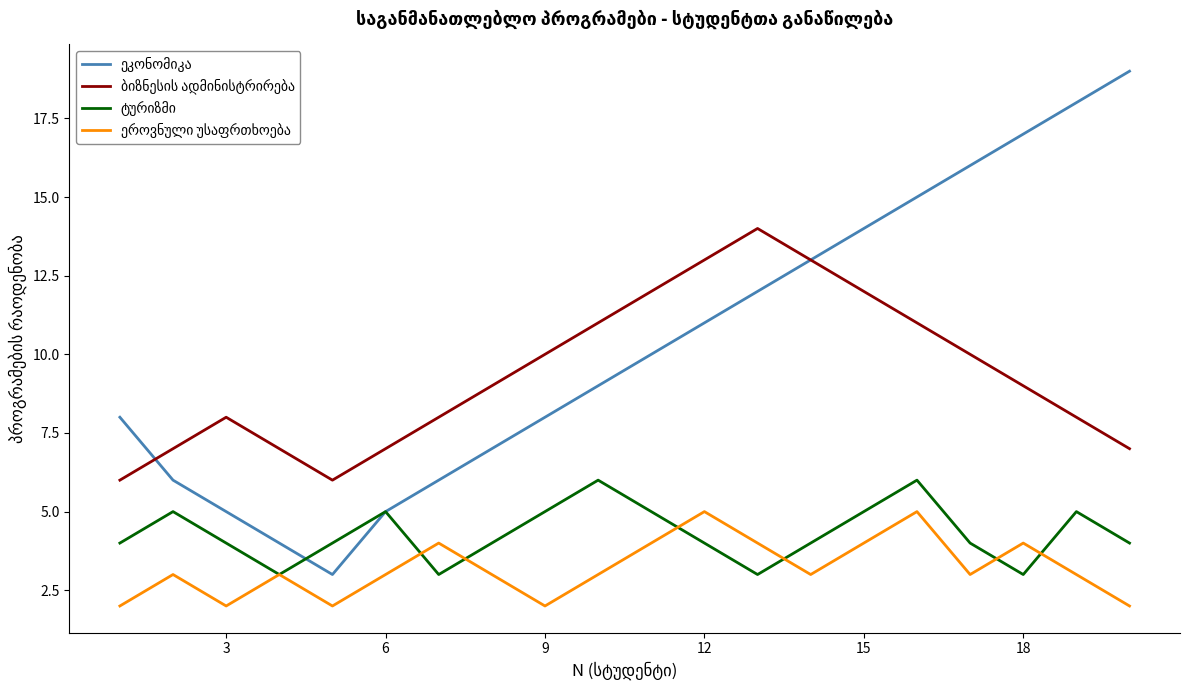

What is the greatest value displayed?

19